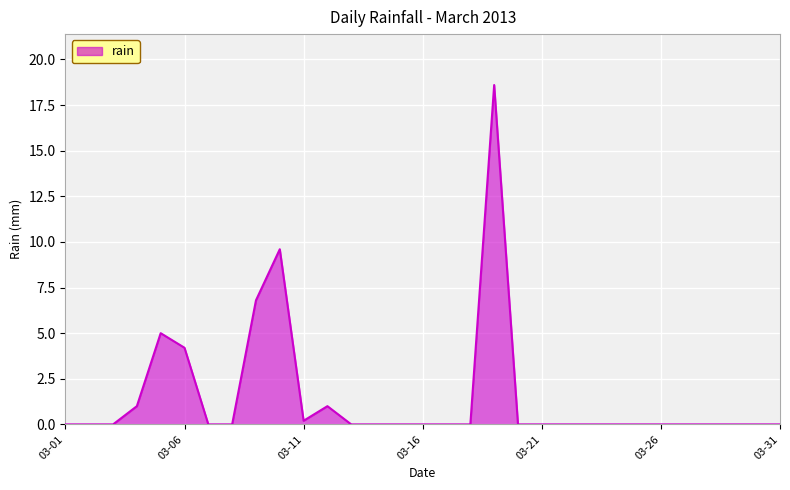

What is the greatest value displayed?

18.6